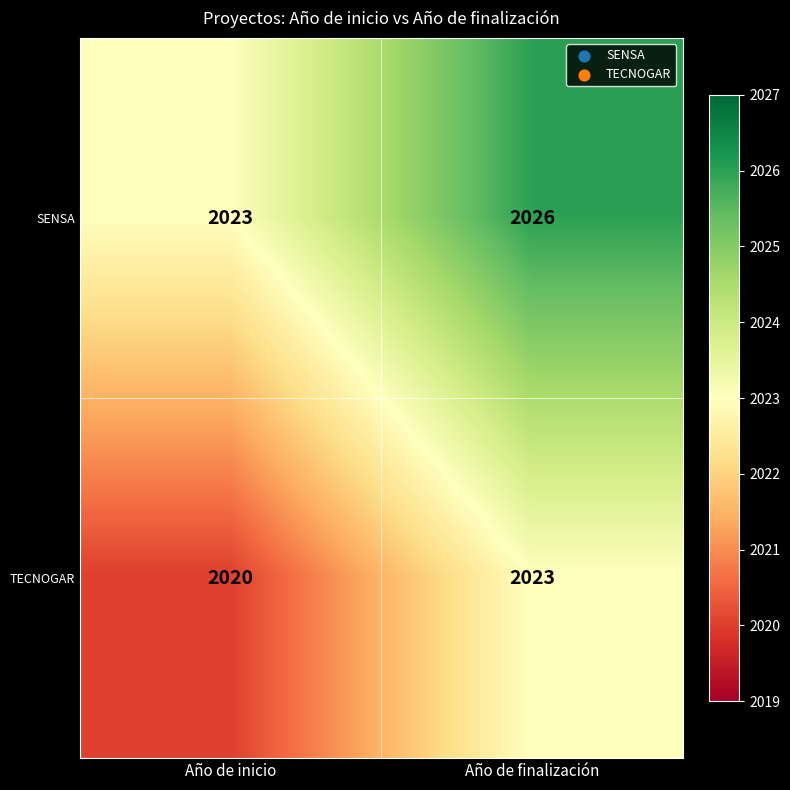

What is the total value across all series at Año de finalización?

4049